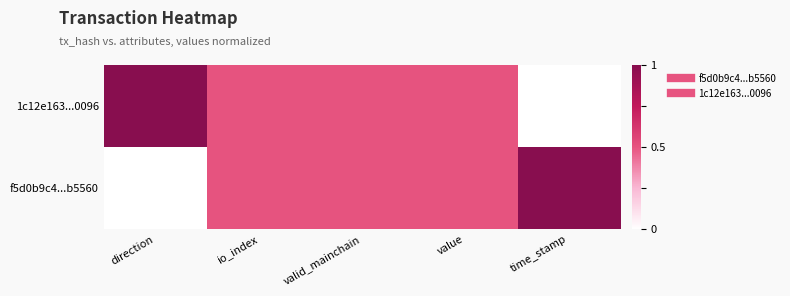

Which series has the largest total across all categories?

f5d0b9c4...b5560